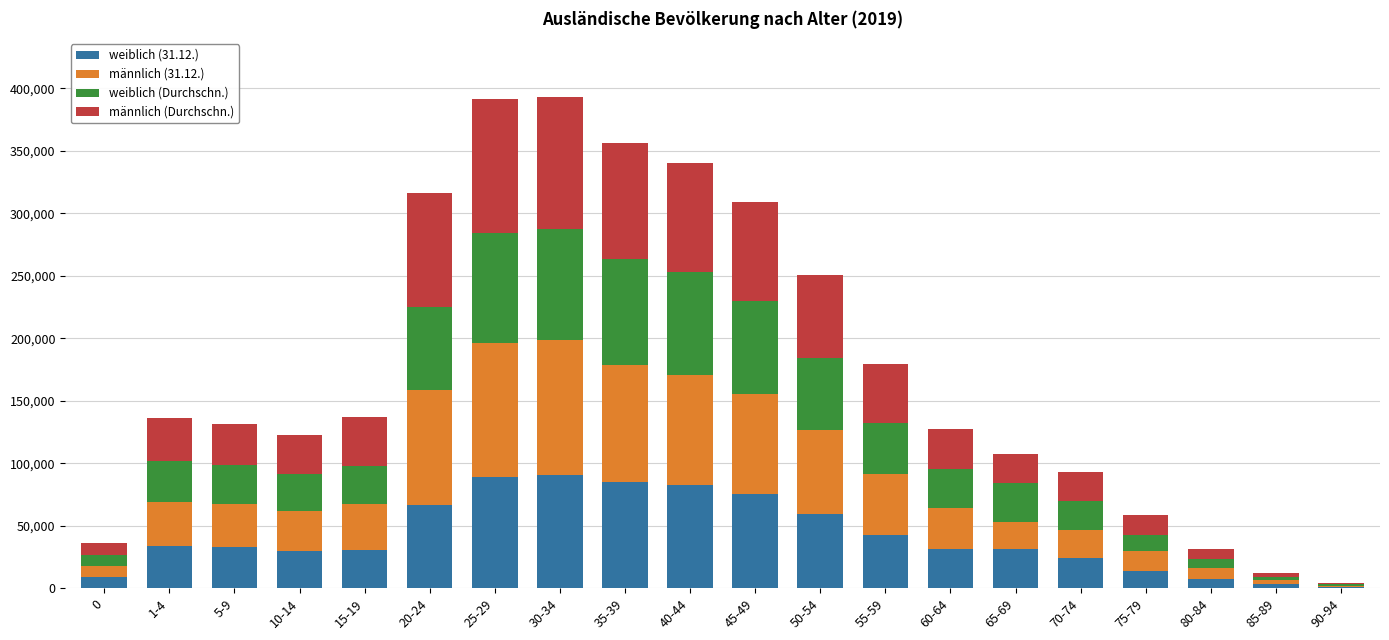

What is the difference between the maximum and minimum values in the männlich (Durchschn.) series?

106345